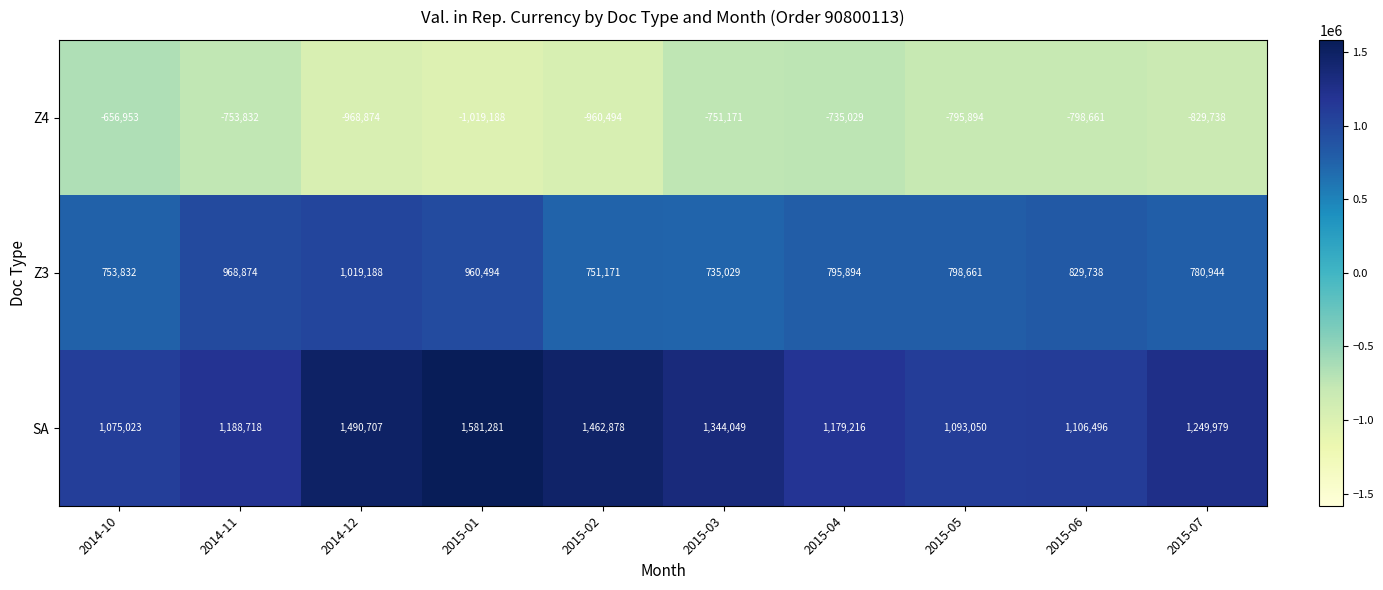

How many data points in Z3 are less than 798661?

5